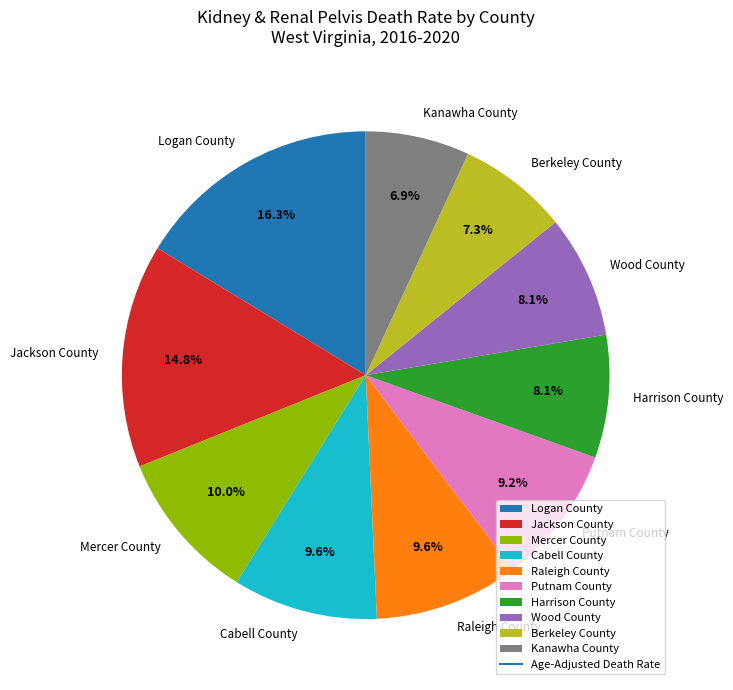

Which slice is the largest?

Logan County